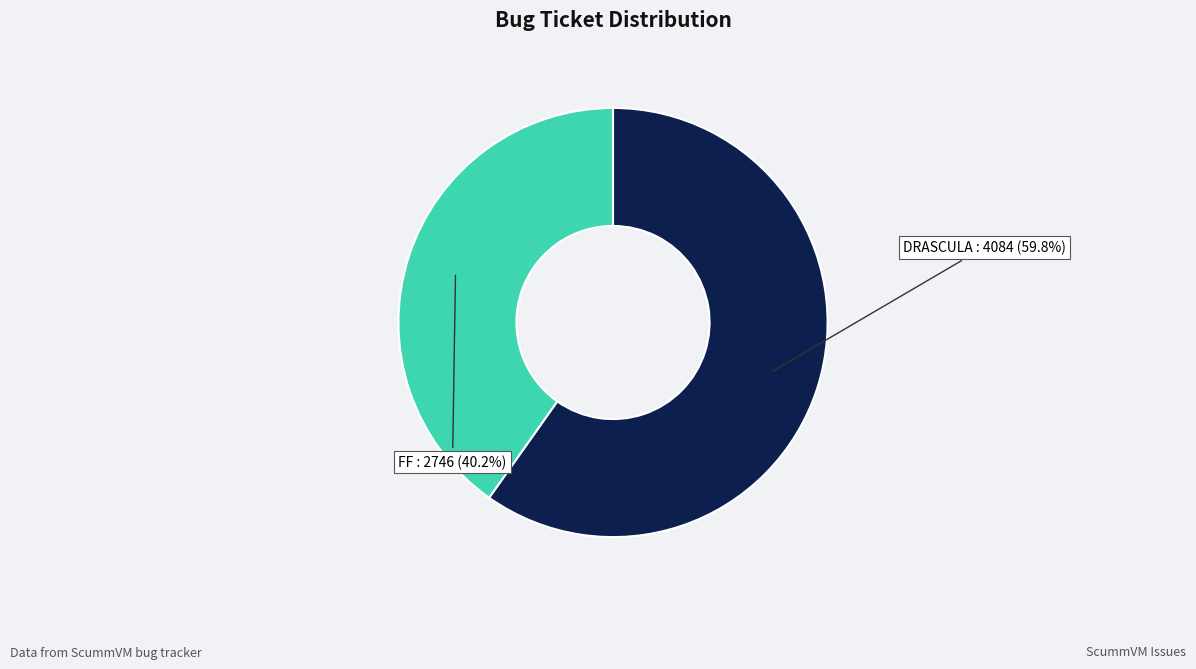

Is there a majority slice in this chart?

Yes